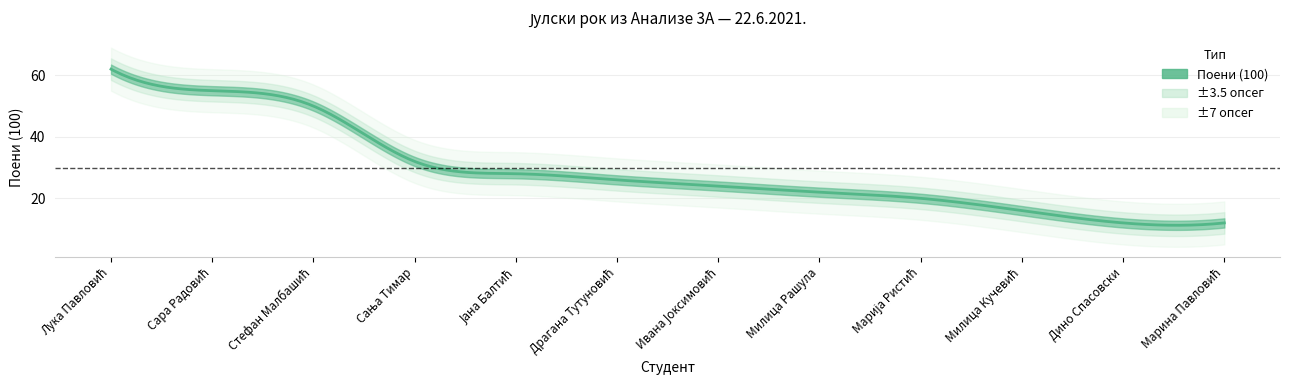

What is the difference between the maximum and minimum values?

50